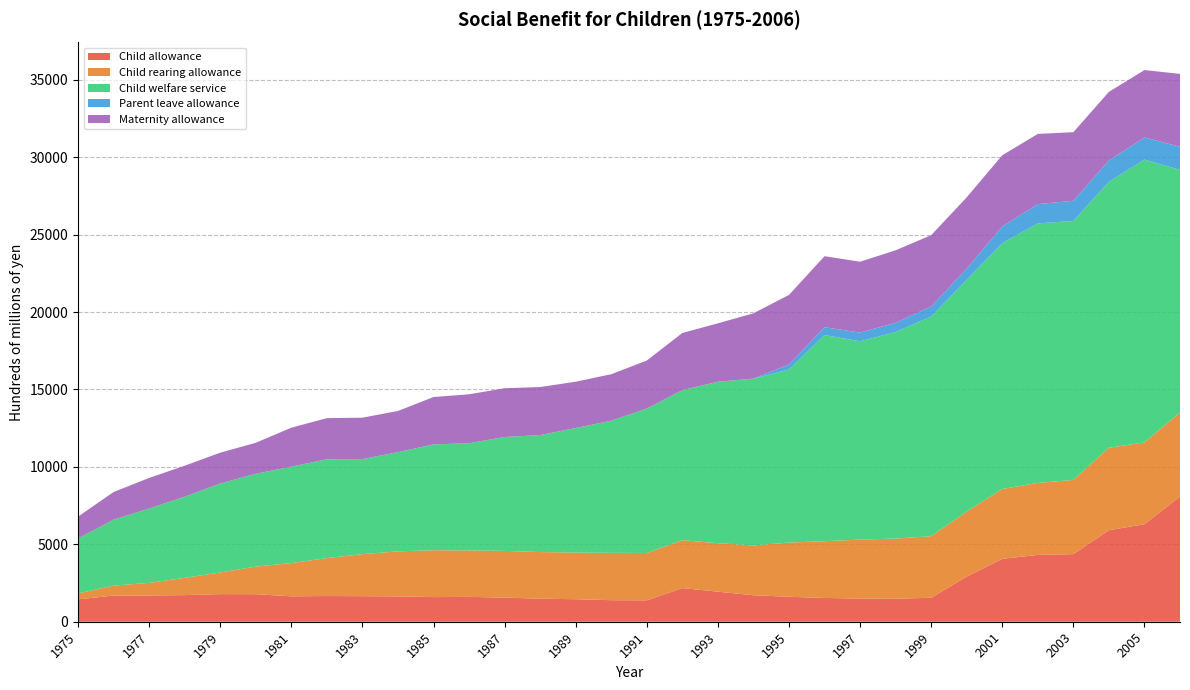

Reading left to right, what are all the values shown in this chart?

Child allowance: 1444.3	1690.6	1694.9	1719.2	1784.5	1777.6	1640.8	1659.6	1649.7	1636.6	1589.4	1604.7	1558.1	1487.8	1454.4	1390.9	1381.4	2173.3	1941.6	1709.8	1611.7	1535.6	1497.0	1485.6	1547.1	2917.0	4061.9	4314.6	4365.2	5909.2	6299.6	8084.0
Child rearing allowance: 385.1	642.0	814.5	1114.4	1395.5	1782.3	2148.8	2449.1	2715.4	2907.8	3027.4	2999.6	3016.2	3012.1	3010.7	3058.5	3057.8	3094.0	3129.9	3218.4	3500.2	3665.7	3807.2	3884.5	3976.6	4199.5	4511.7	4649.1	4792.5	5327.2	5279.4	5428.2
Child welfare service: 3548.7	4257.9	4801.7	5242.6	5743.5	5998.3	6224.9	6385.7	6138.1	6407.6	6836.1	6924.8	7356.3	7554.8	8046.1	8532.0	9326.9	9690.7	10424.3	10767.9	11177.5	13312.4	12809.4	13336.3	14188.3	14963.3	15875.9	16763.7	16722.6	17178.0	18266.0	15672.8
Parent leave allowance: 0.0	0.0	0.0	0.0	0.0	0.0	0.0	0.0	0.0	0.0	0.0	0.0	0.0	0.0	0.0	0.0	0.0	0.0	6.0	5.2	326.8	507.0	558.7	603.3	642.7	721.3	1078.0	1241.2	1304.3	1369.8	1427.8	1486.7
Maternity allowance: 1407.0	1786.4	1974.6	2000.3	1993.8	1998.8	2515.4	2652.7	2673.8	2658.6	3058.3	3159.5	3147.8	3103.0	2987.6	3002.6	3101.3	3687.8	3769.5	4216.5	4488.9	4585.7	4577.5	4678.1	4607.5	4608.4	4596.0	4533.4	4430.4	4433.7	4352.8	4707.2